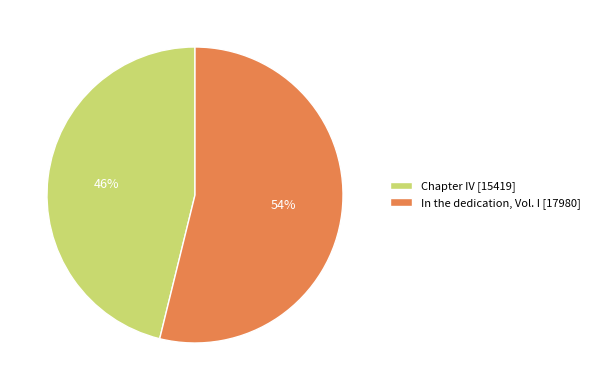

Is it true that In the dedication, Vol. I is 42% of the pie?

False